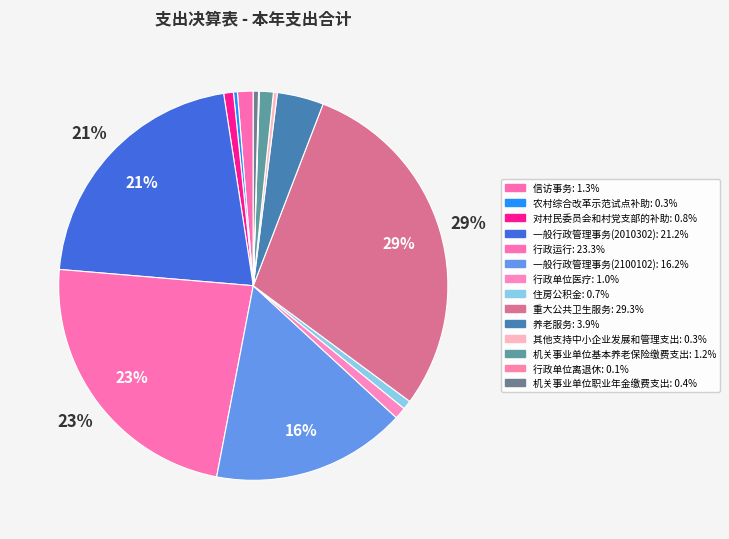

Rank the categories by value from lowest to highest.

行政单位离退休, 农村综合改革示范试点补助, 其他支持中小企业发展和管理支出, 机关事业单位职业年金缴费支出, 住房公积金, 对村民委员会和村党支部的补助, 行政单位医疗, 机关事业单位基本养老保险缴费支出, 信访事务, 养老服务, 一般行政管理事务(2100102), 一般行政管理事务(2010302), 行政运行, 重大公共卫生服务